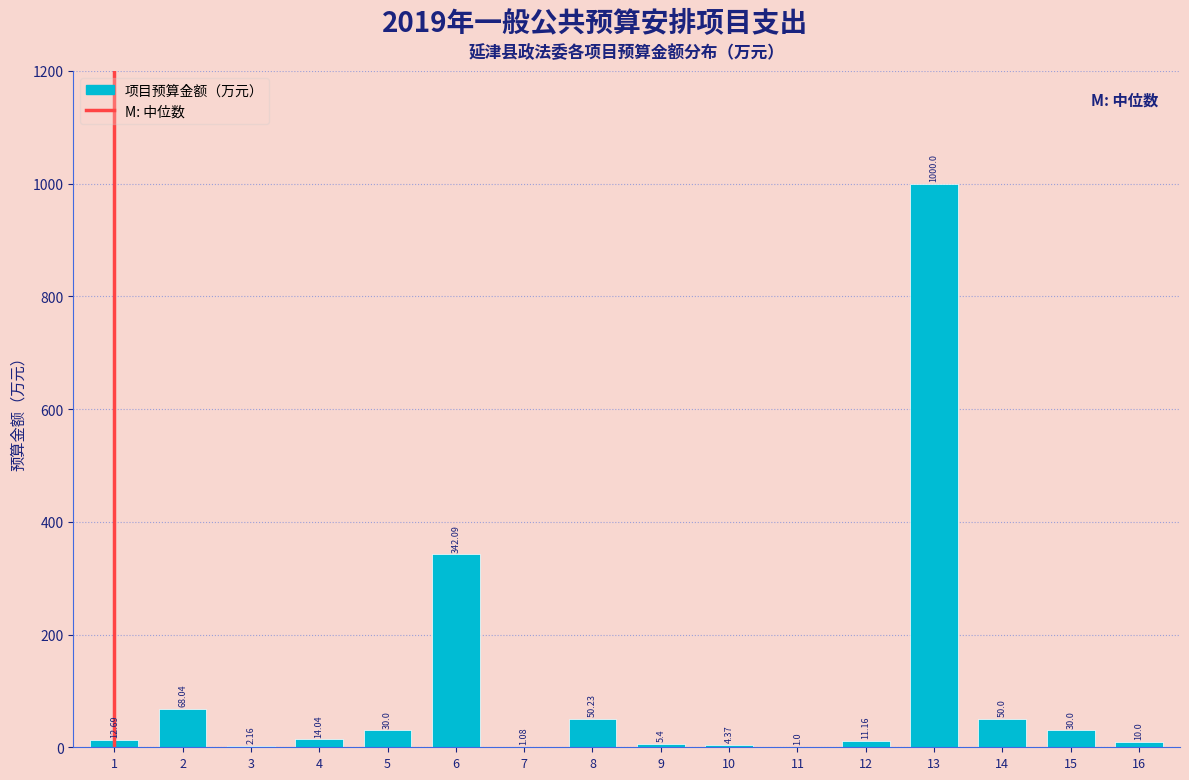

What is the sum of all values?

1632.3